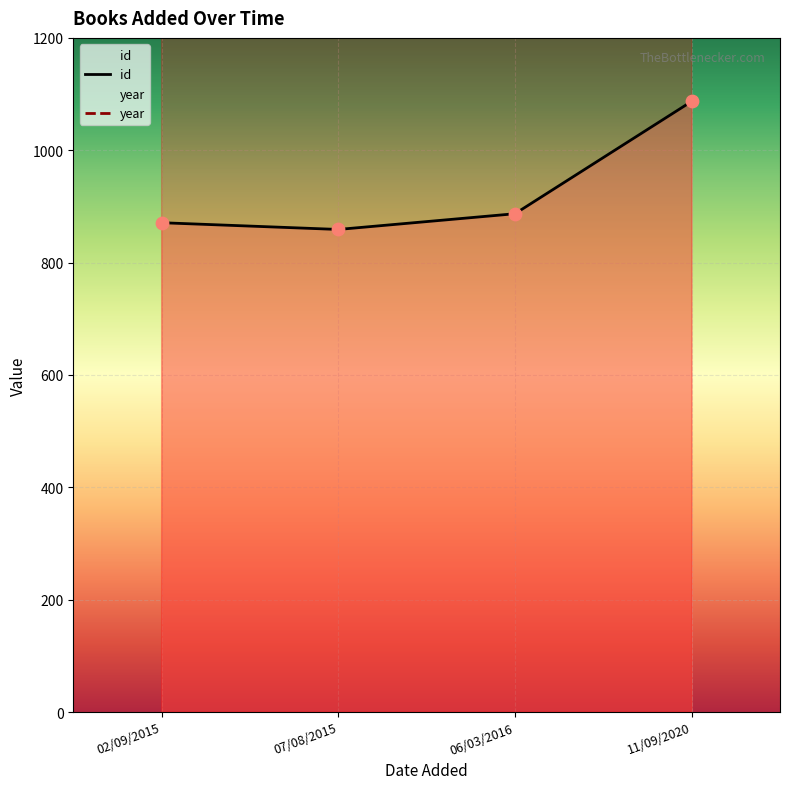

Which series has the largest Y range (max minus min)?

id